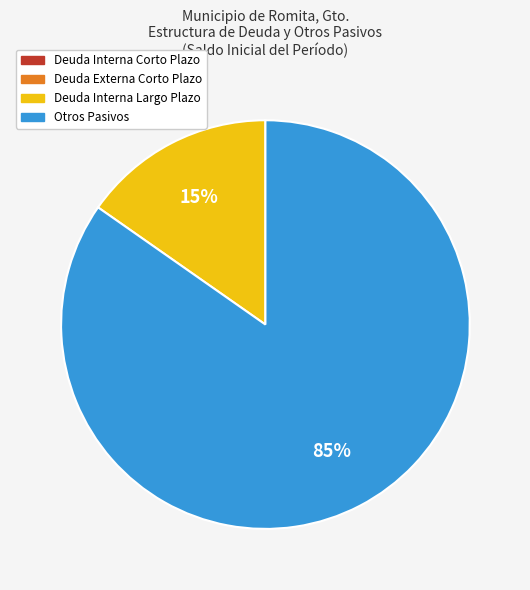

To the nearest percent, what is the average slice percentage?

25%